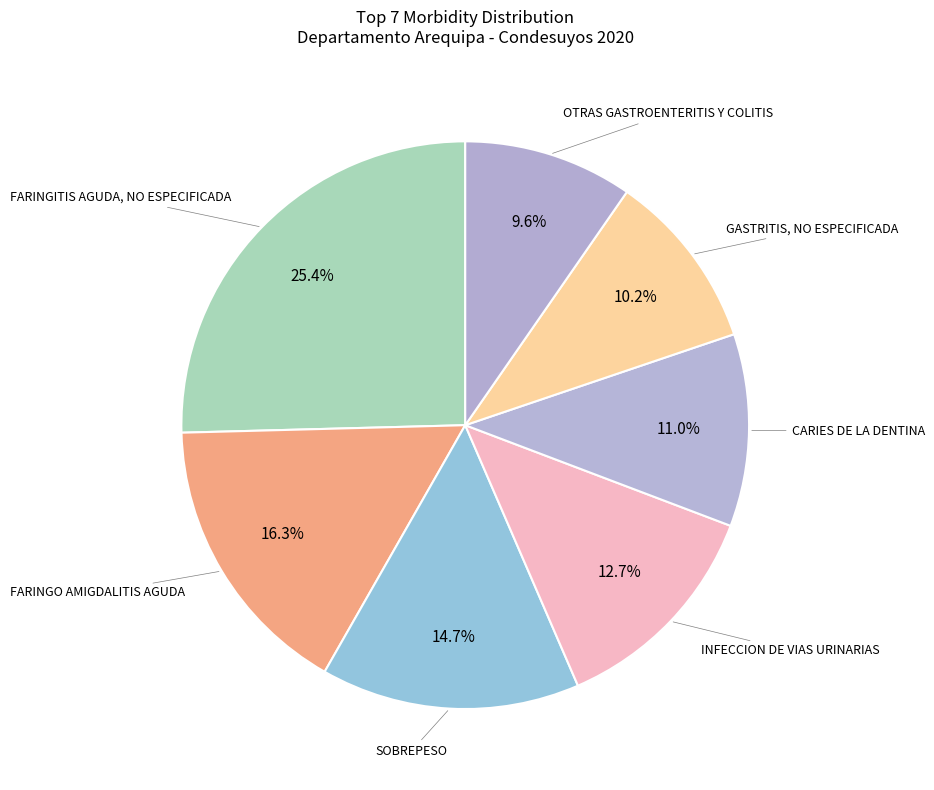

Rank the categories by value from lowest to highest.

OTRAS GASTROENTERITIS Y COLITIS, GASTRITIS, NO ESPECIFICADA, CARIES DE LA DENTINA, INFECCION DE VIAS URINARIAS, SOBREPESO, FARINGO AMIGDALITIS AGUDA, FARINGITIS AGUDA, NO ESPECIFICADA